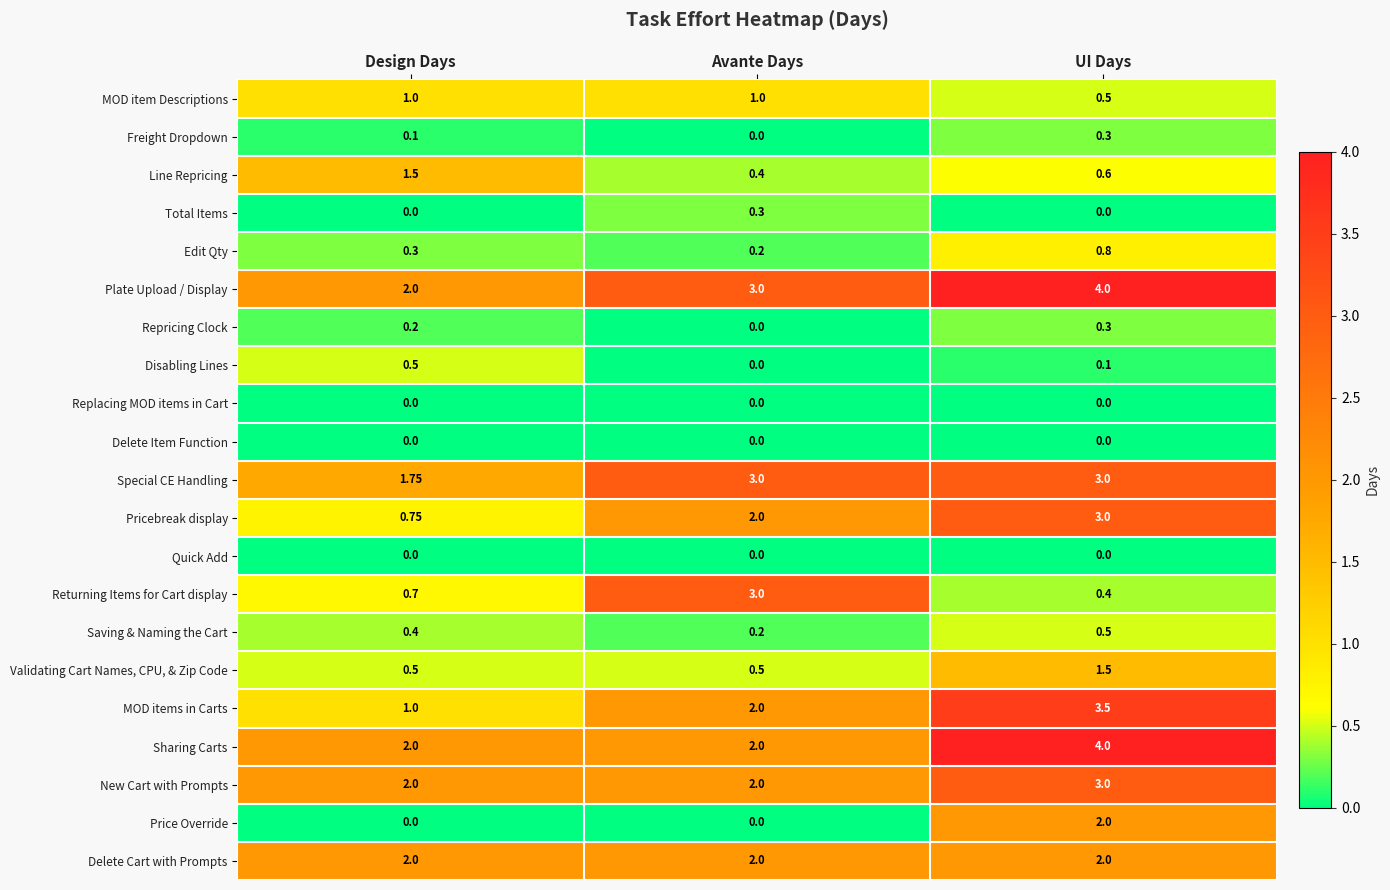

At which category does the chart reach its peak across all series?

UI Days